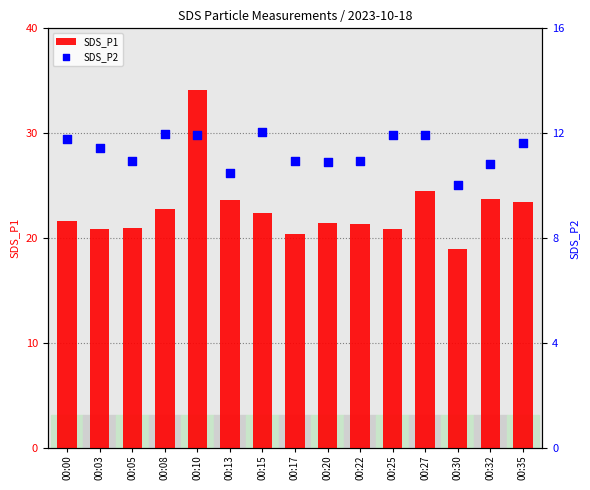

What is the total value across all series at 00:25?

32.8